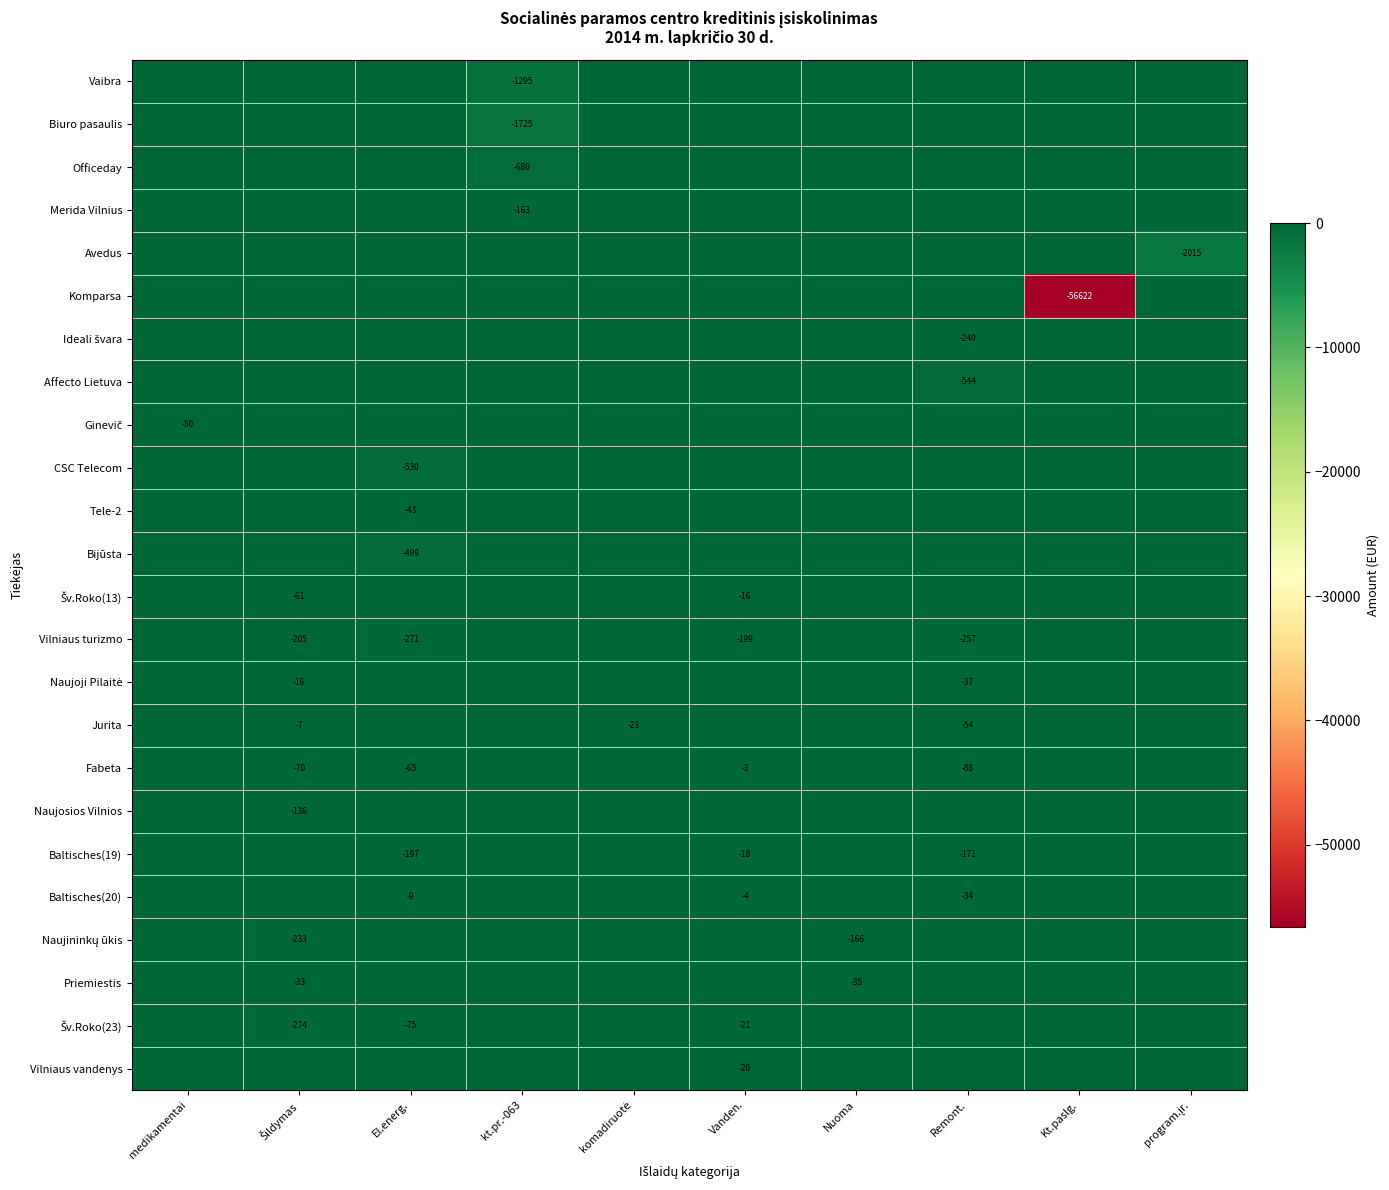

What is the difference between the Baltisches(19) values at El.energ. and Vanden.?

179